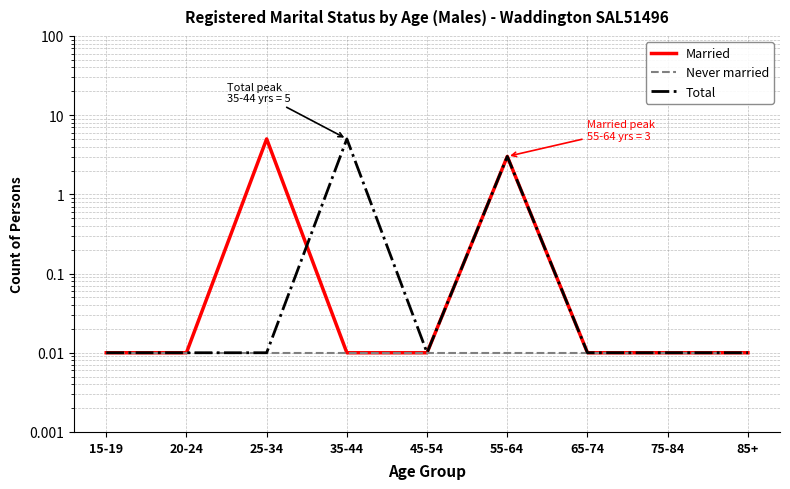

True or false: Married has more than 1 interior local peaks.

True